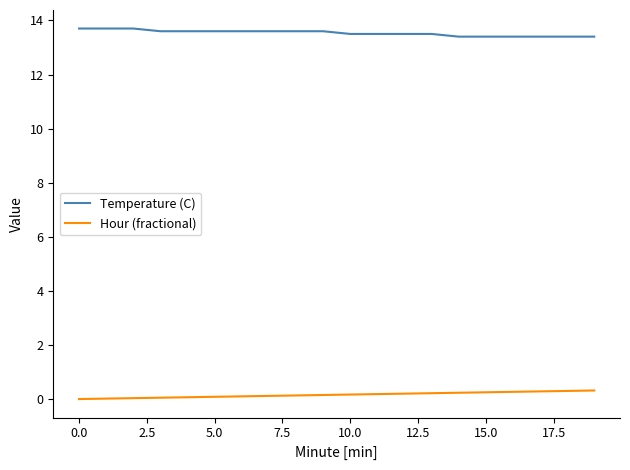

What is the sum of all Hour (fractional) values?

3.2